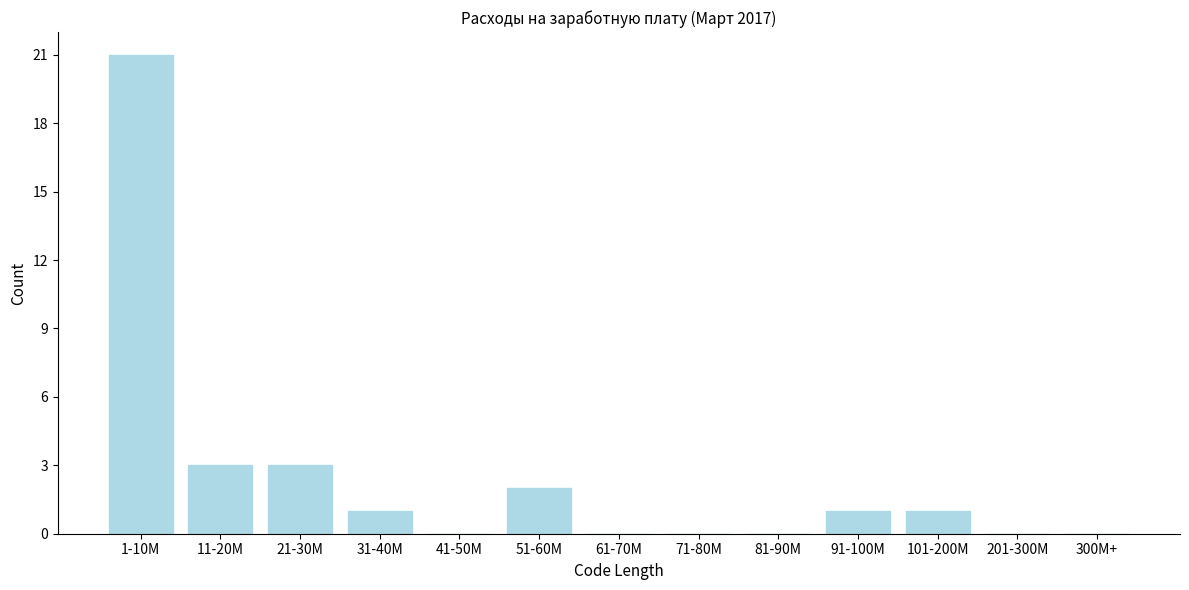

Reading right to left, what are all the values shown in this chart?

300M+=0	201-300M=0	101-200M=1	91-100M=1	81-90M=0	71-80M=0	61-70M=0	51-60M=2	41-50M=0	31-40M=1	21-30M=3	11-20M=3	1-10M=21